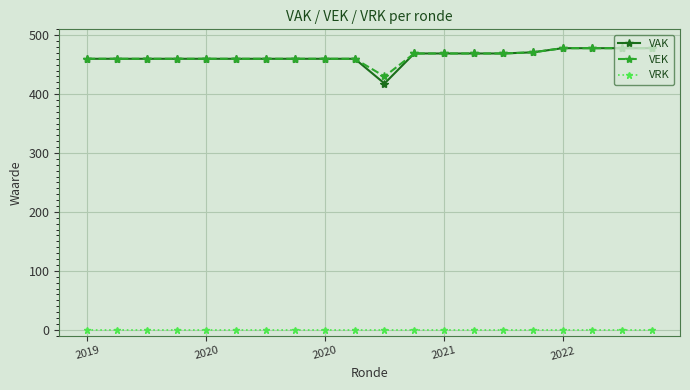

At how many categories does at least one series exceed 59?

20